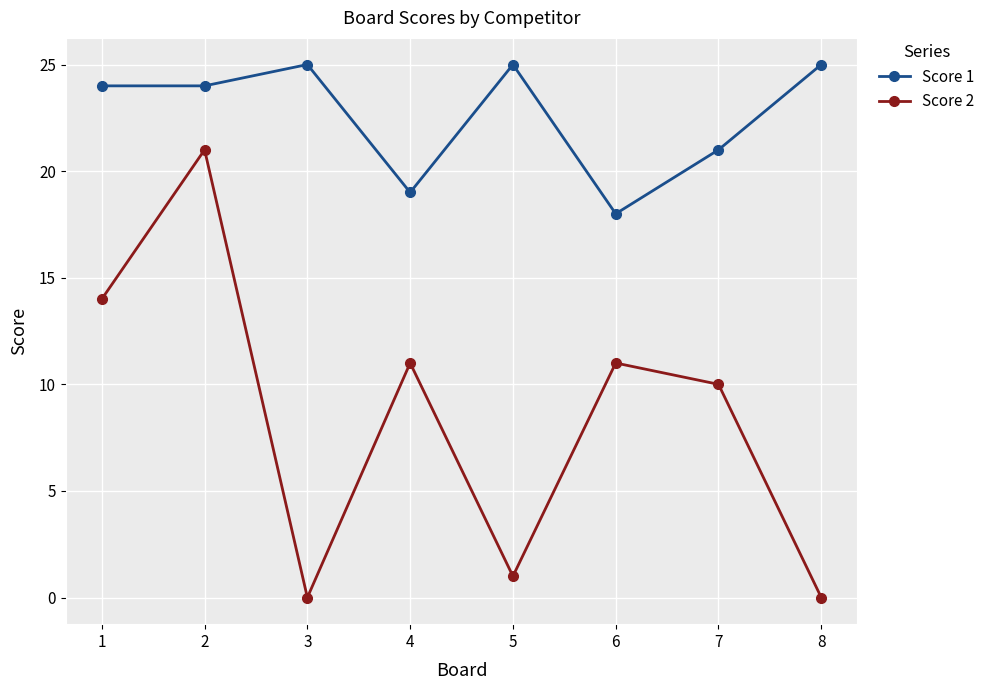

At how many categories does at least one series exceed 1?

8